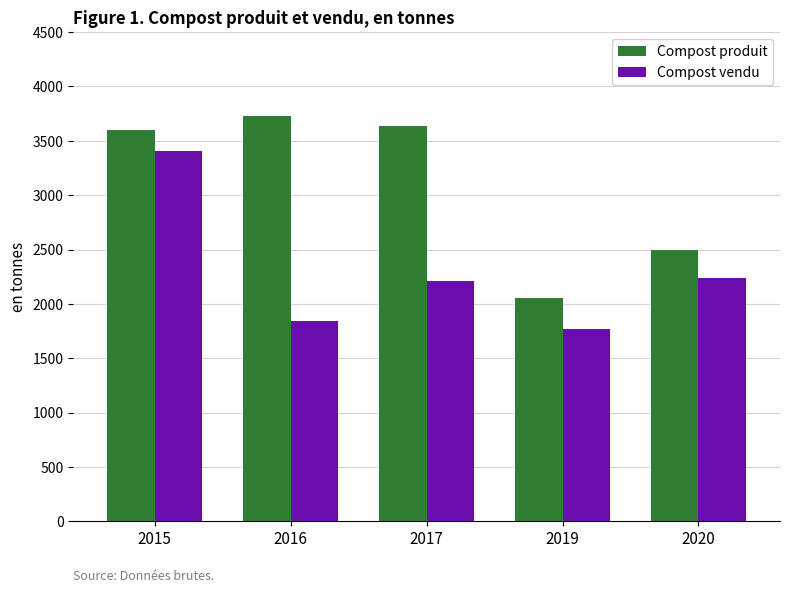

What is the approximate value of Compost produit at 2016?

3727.6